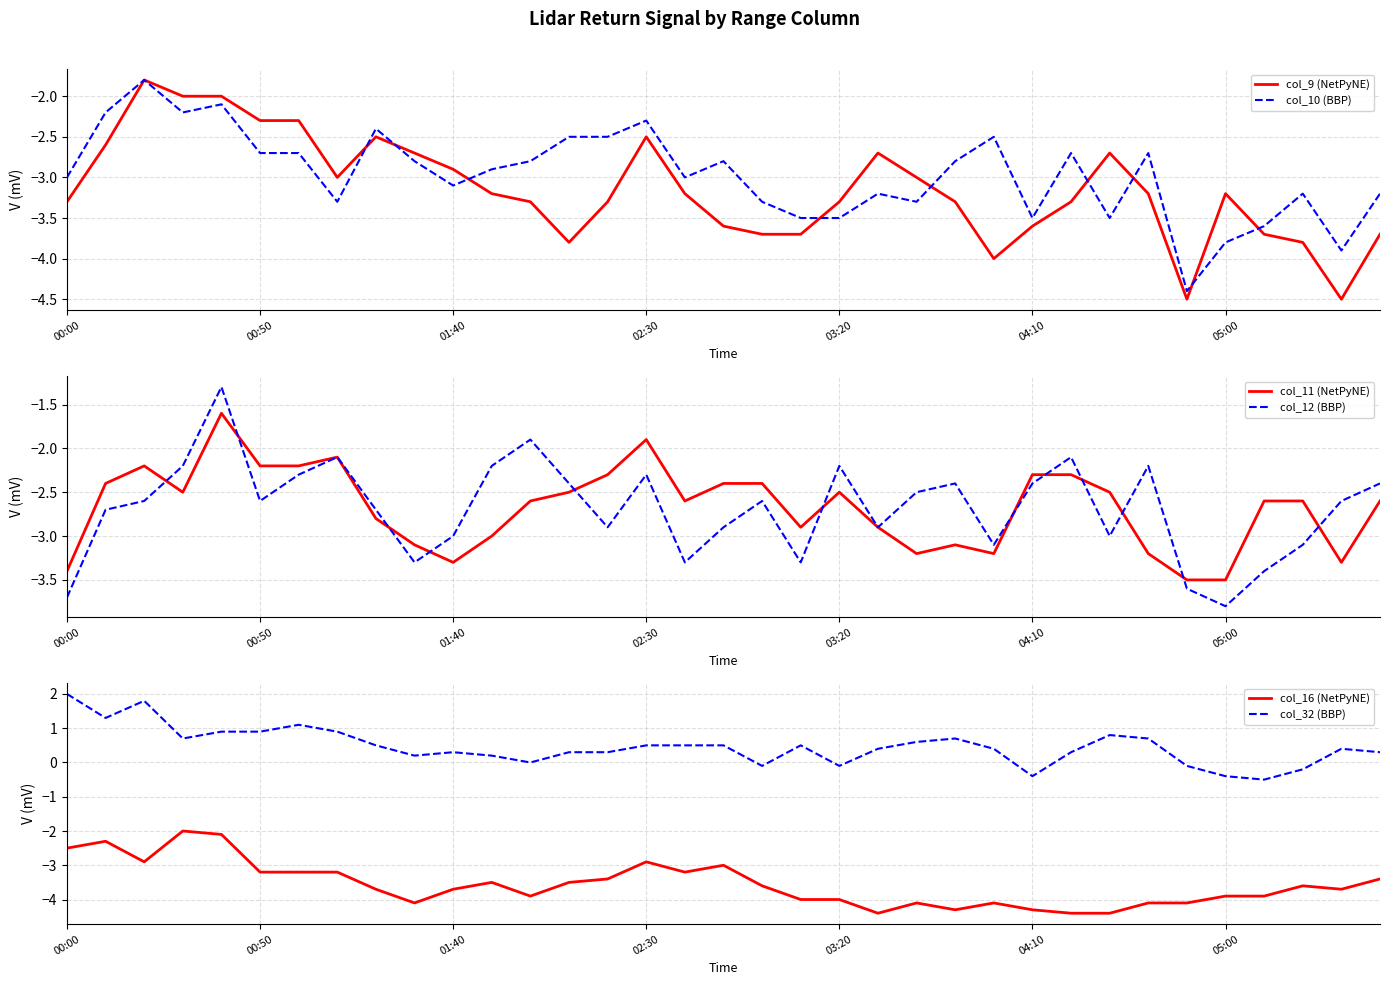

Reading left to right, list all the values displayed in this chart.

col_9 (NetPyNE): -3.3	-2.6	-1.8	-2.0	-2.0	-2.3	-2.3	-3.0	-2.5	-2.7	-2.9	-3.2	-3.3	-3.8	-3.3	-2.5	-3.2	-3.6	-3.7	-3.7	-3.3	-2.7	-3.0	-3.3	-4.0	-3.6	-3.3	-2.7	-3.2	-4.5	-3.2	-3.7	-3.8	-4.5	-3.7
col_10 (BBP): -3.0	-2.2	-1.8	-2.2	-2.1	-2.7	-2.7	-3.3	-2.4	-2.8	-3.1	-2.9	-2.8	-2.5	-2.5	-2.3	-3.0	-2.8	-3.3	-3.5	-3.5	-3.2	-3.3	-2.8	-2.5	-3.5	-2.7	-3.5	-2.7	-4.4	-3.8	-3.6	-3.2	-3.9	-3.2
col_11 (NetPyNE): -3.4	-2.4	-2.2	-2.5	-1.6	-2.2	-2.2	-2.1	-2.8	-3.1	-3.3	-3.0	-2.6	-2.5	-2.3	-1.9	-2.6	-2.4	-2.4	-2.9	-2.5	-2.9	-3.2	-3.1	-3.2	-2.3	-2.3	-2.5	-3.2	-3.5	-3.5	-2.6	-2.6	-3.3	-2.6
col_12 (BBP): -3.7	-2.7	-2.6	-2.2	-1.3	-2.6	-2.3	-2.1	-2.7	-3.3	-3.0	-2.2	-1.9	-2.4	-2.9	-2.3	-3.3	-2.9	-2.6	-3.3	-2.2	-2.9	-2.5	-2.4	-3.1	-2.4	-2.1	-3.0	-2.2	-3.6	-3.8	-3.4	-3.1	-2.6	-2.4
col_16 (NetPyNE): -2.5	-2.3	-2.9	-2.0	-2.1	-3.2	-3.2	-3.2	-3.7	-4.1	-3.7	-3.5	-3.9	-3.5	-3.4	-2.9	-3.2	-3.0	-3.6	-4.0	-4.0	-4.4	-4.1	-4.3	-4.1	-4.3	-4.4	-4.4	-4.1	-4.1	-3.9	-3.9	-3.6	-3.7	-3.4
col_32 (BBP): 2.0	1.3	1.8	0.7	0.9	0.9	1.1	0.9	0.5	0.2	0.3	0.2	-0.0	0.3	0.3	0.5	0.5	0.5	-0.1	0.5	-0.1	0.4	0.6	0.7	0.4	-0.4	0.3	0.8	0.7	-0.1	-0.4	-0.5	-0.2	0.4	0.3